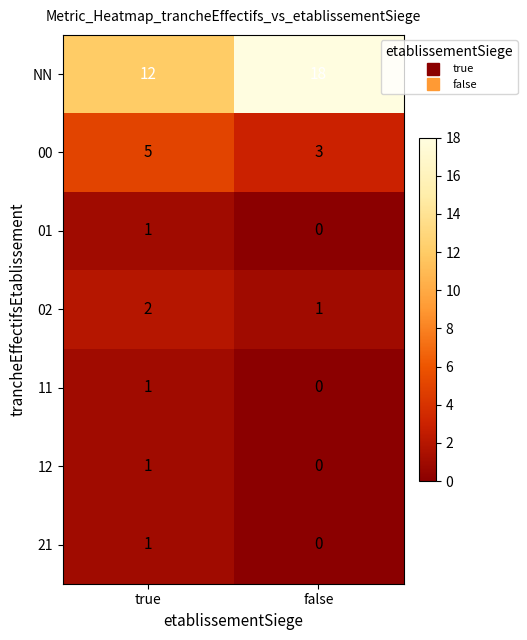

Reading left to right, extract all data points from this chart.

NN: 12	18
00: 5	3
01: 1	0
02: 2	1
11: 1	0
12: 1	0
21: 1	0